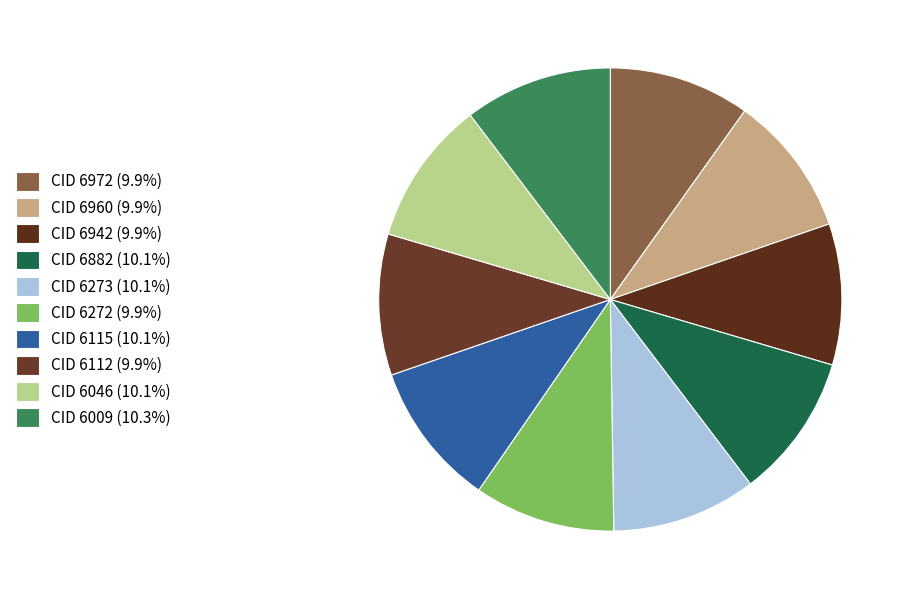

Count the number of slices in the pie.

10